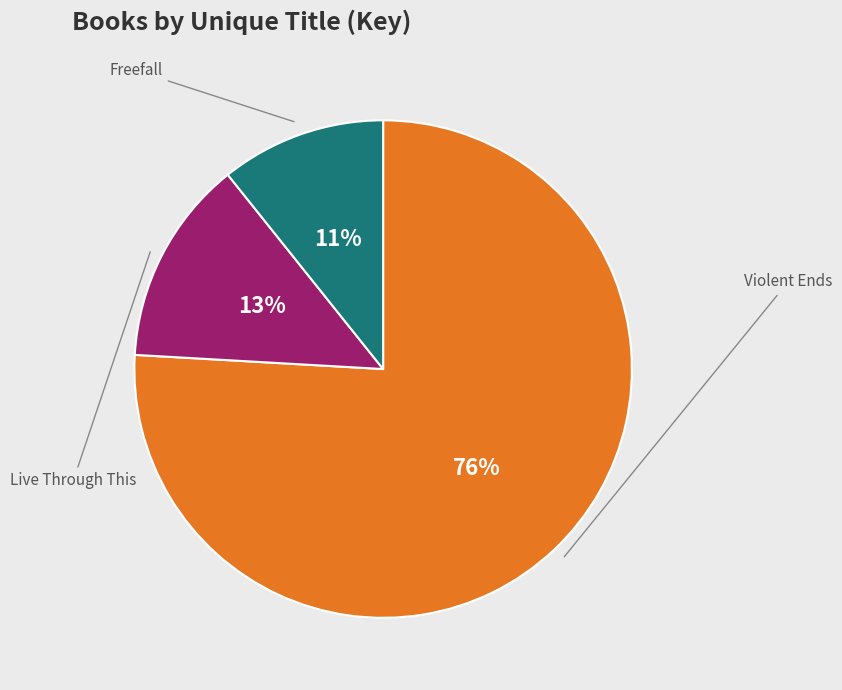

Does any single category account for the majority?

Yes